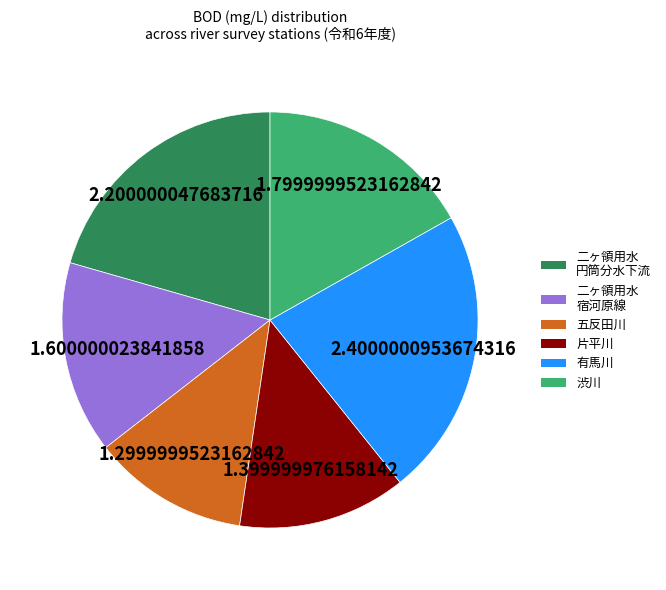

Does 有馬川 represent more than half of the total?

No